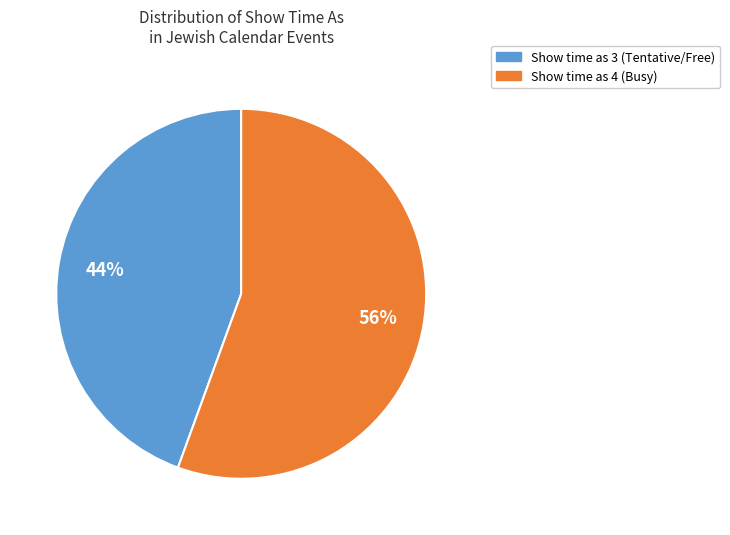

To the nearest percent, what is the combined percentage of Show time as 4 and Show time as 3?

100%